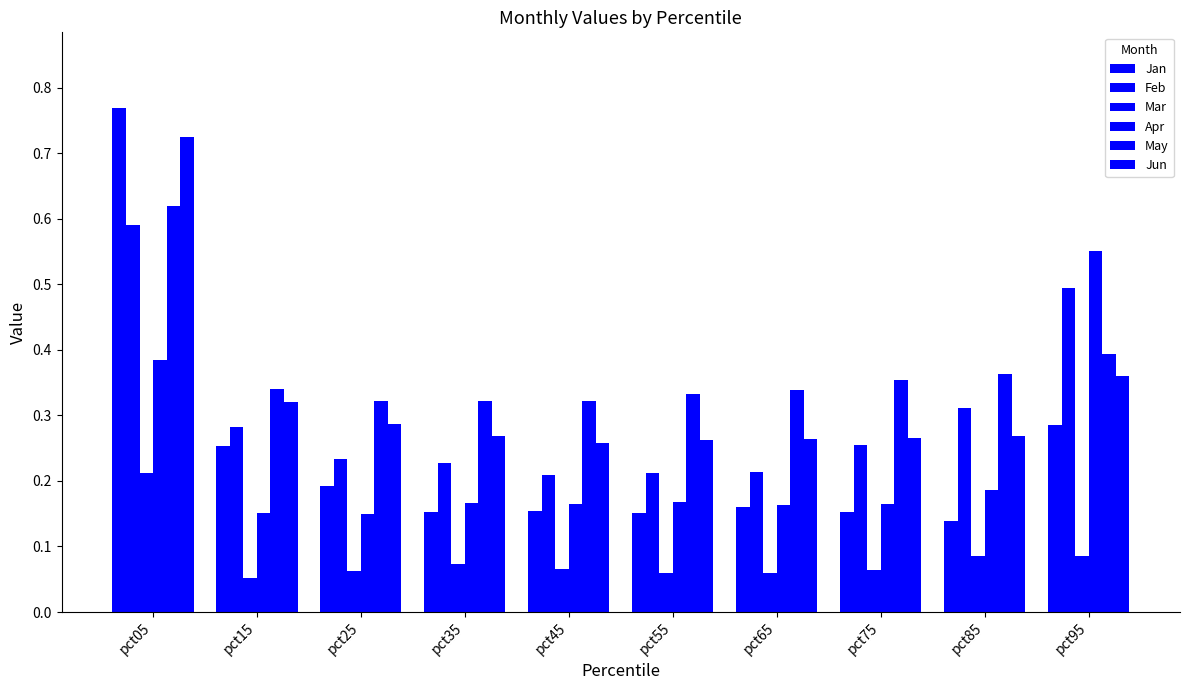

Is the value of Jun at pct15 greater than the value of Feb at pct75?

Yes